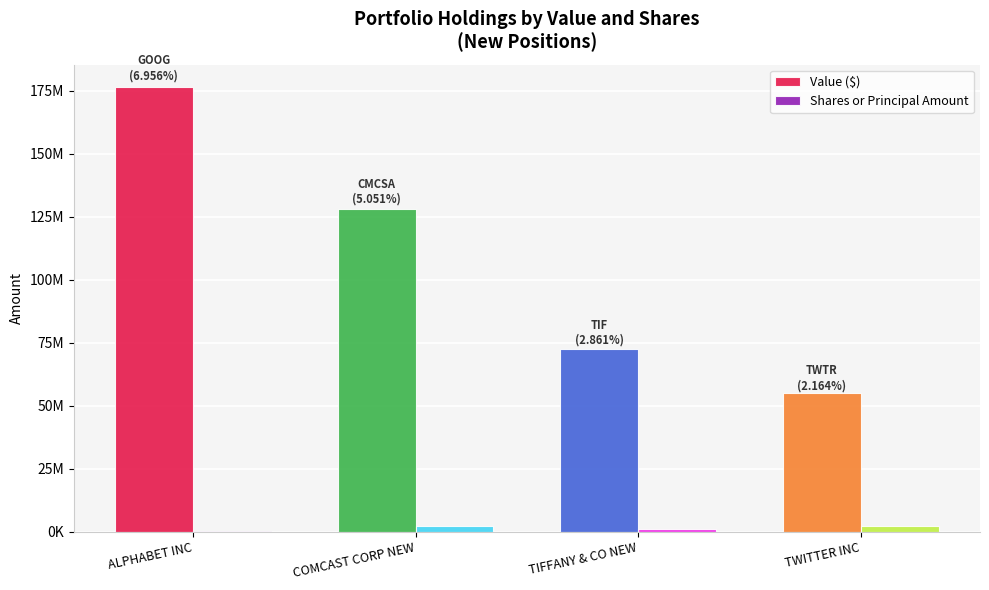

Which series has the widest spread of values?

Value ($)